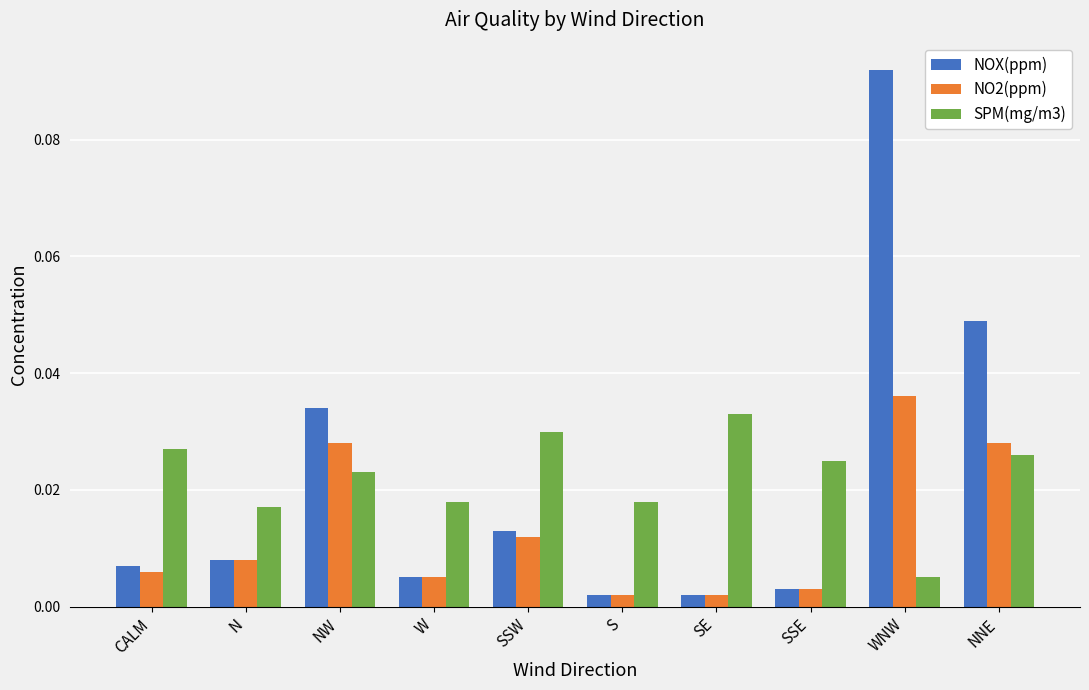

At which category is the sum across all series the highest?

WNW